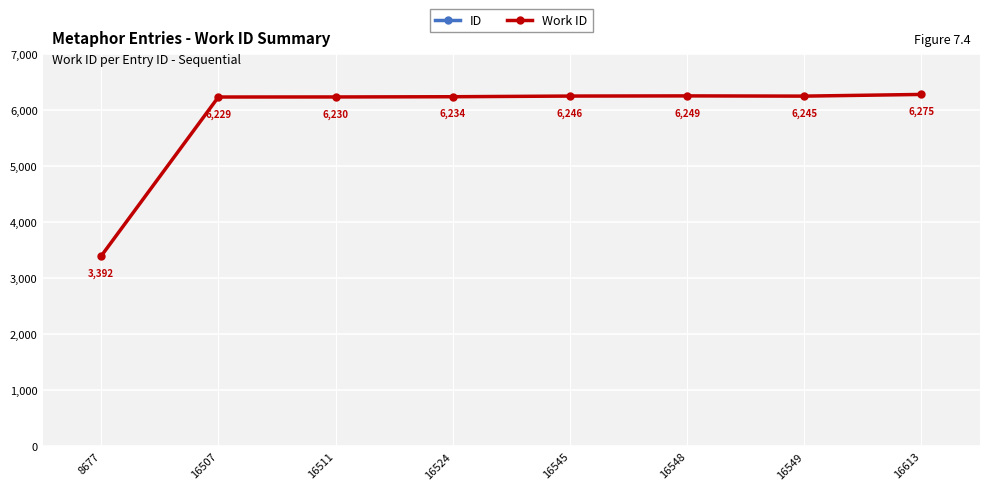

What is the total value across all series at 8677?

12069